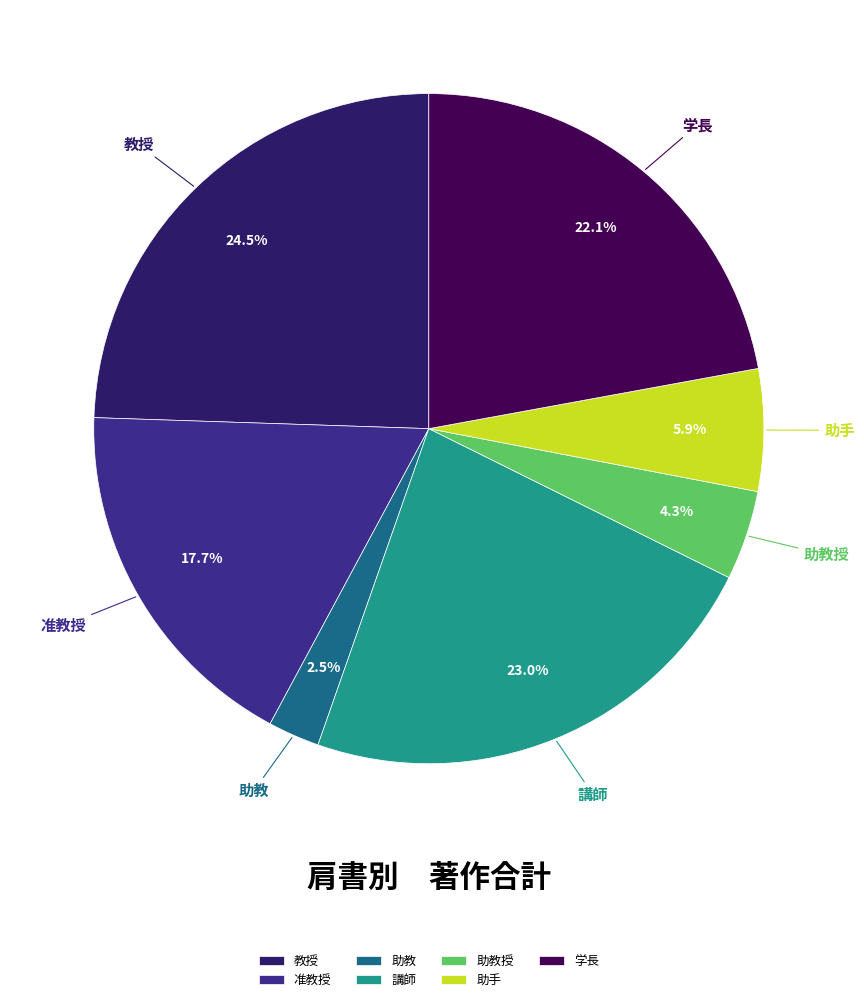

Does 助手 represent more than half of the total?

No